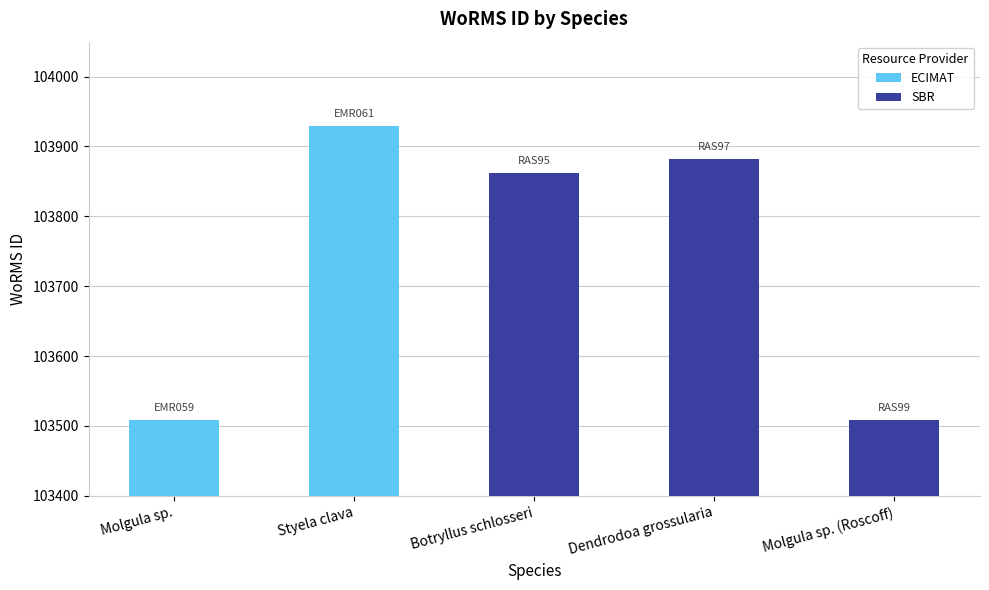

The chart shows a value of 103862 at Botryllus schlosseri. True or false?

True